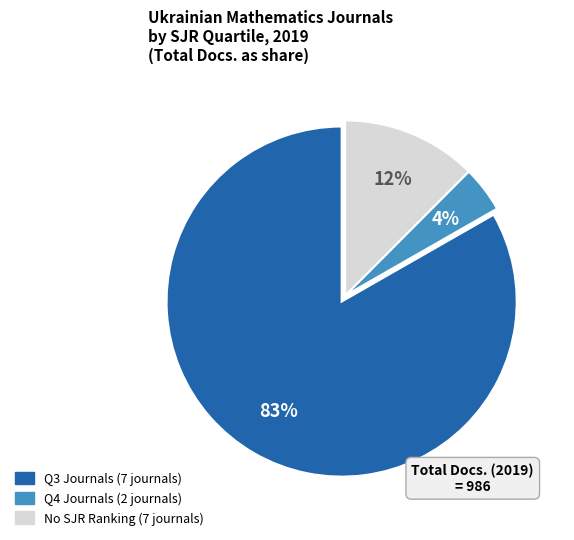

Count the number of slices in the pie.

3